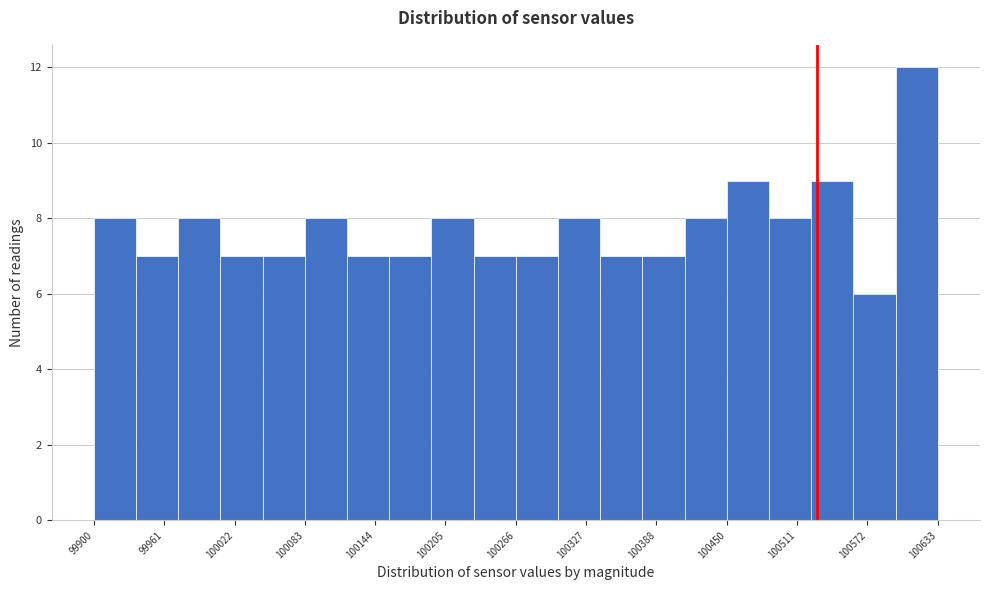

Read against the x-axis, roughly where is the centre of the tallest bar?

100620